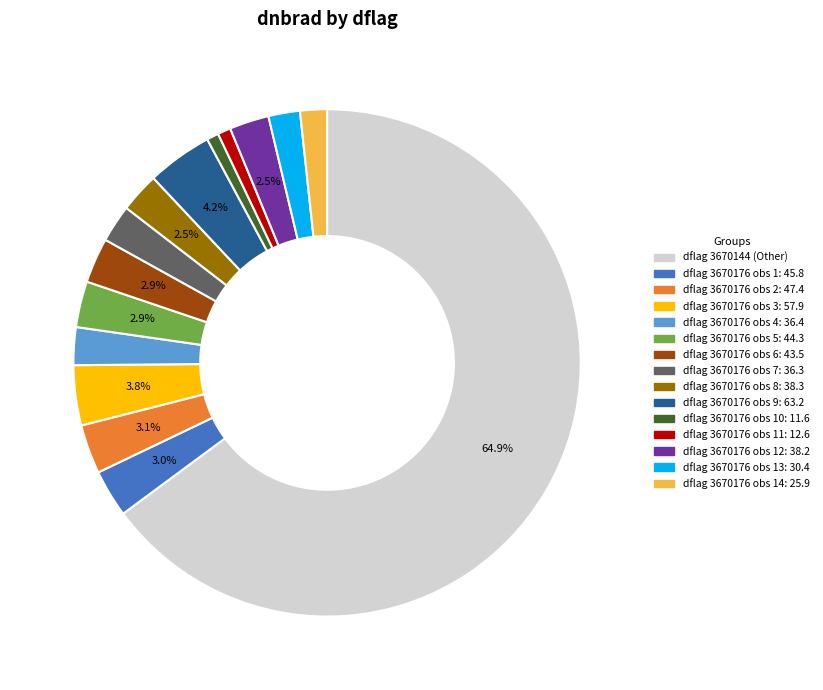

Is there a majority slice in this chart?

Yes